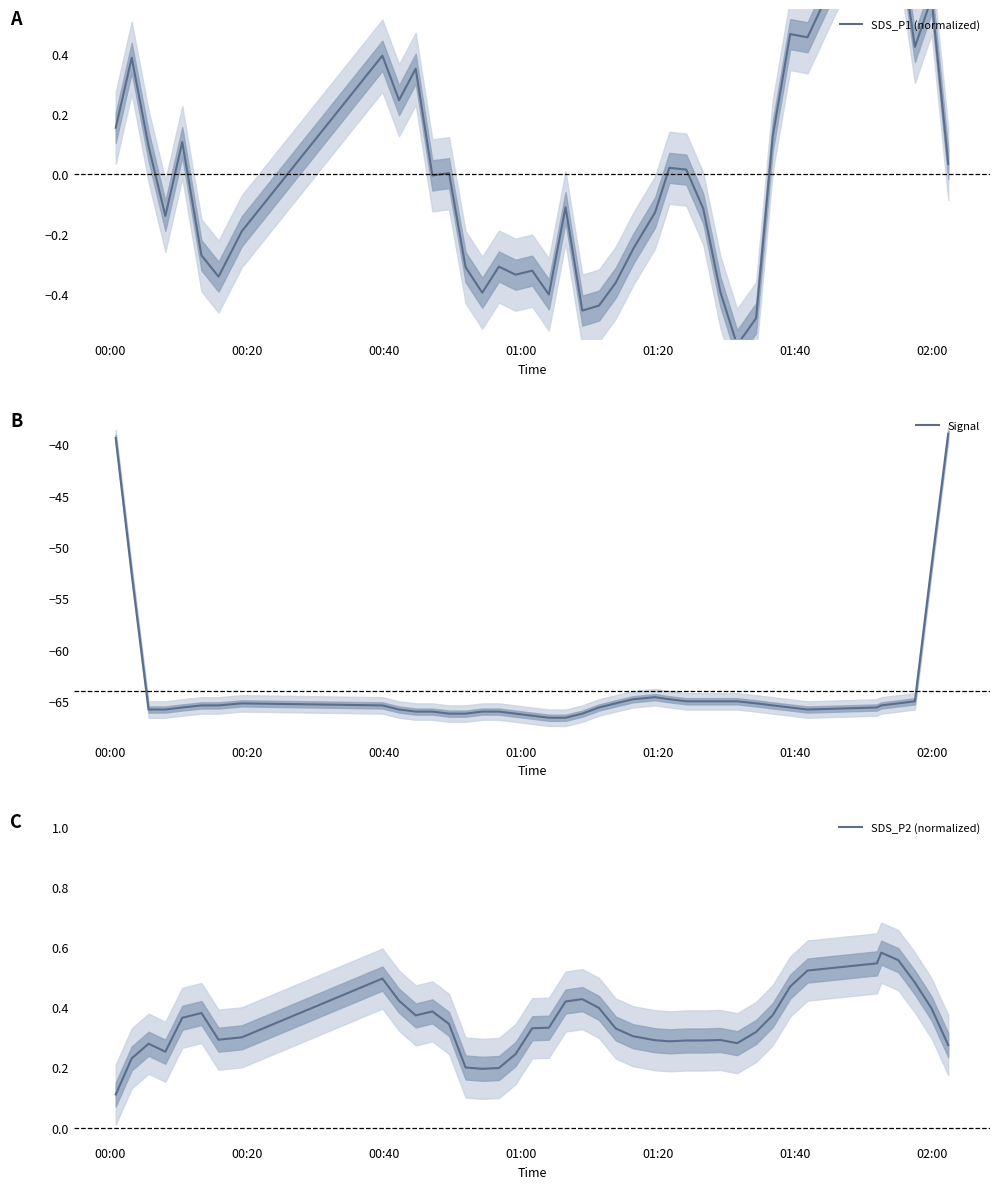

What is the maximum value for Signal?

-39.0